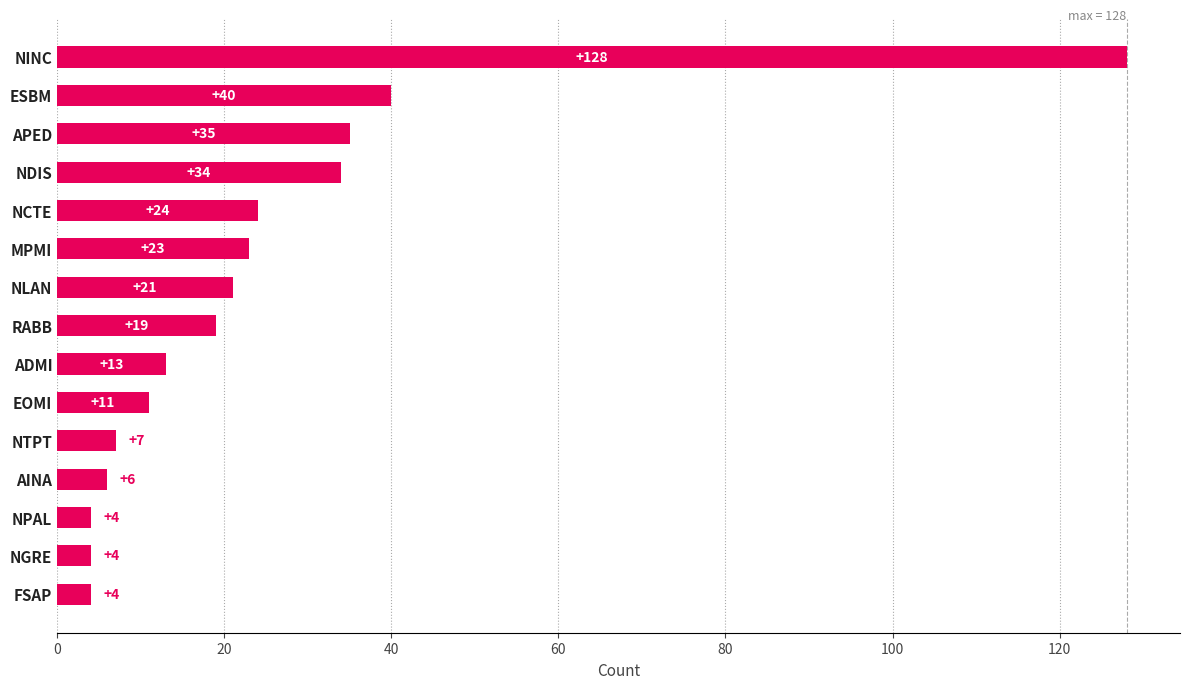

Are the bars horizontal?

Yes